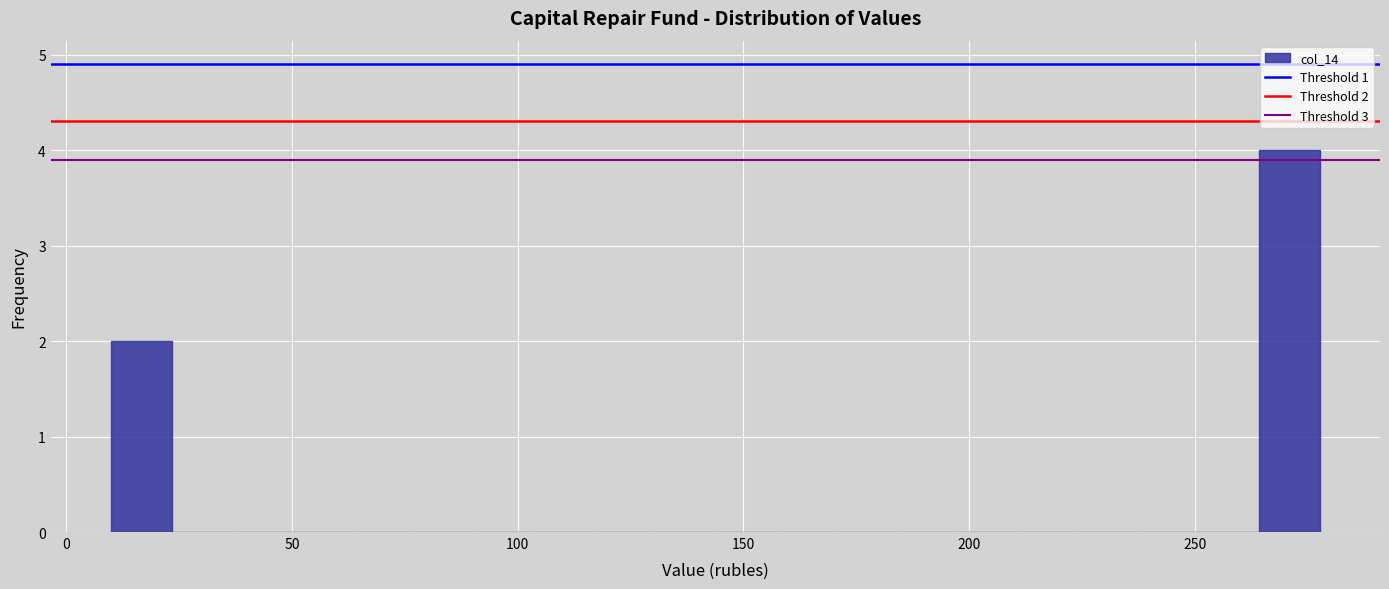

Read against the x-axis, roughly where is the centre of the tallest bar?

270